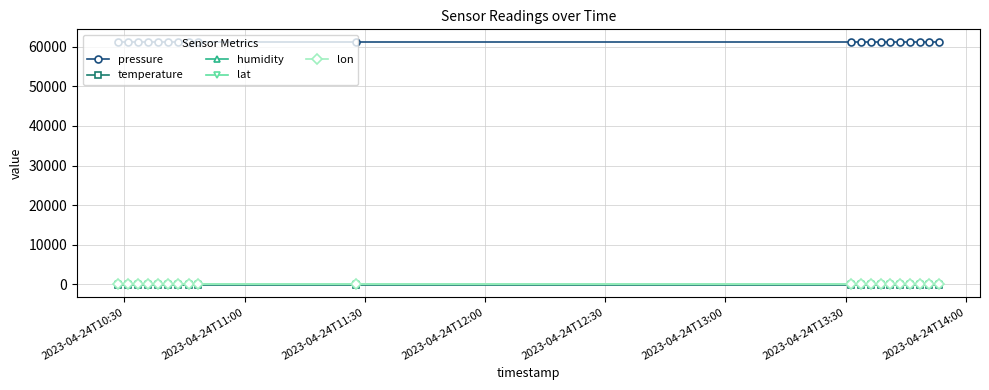

What is the highest value of the pressure series?

61283.9